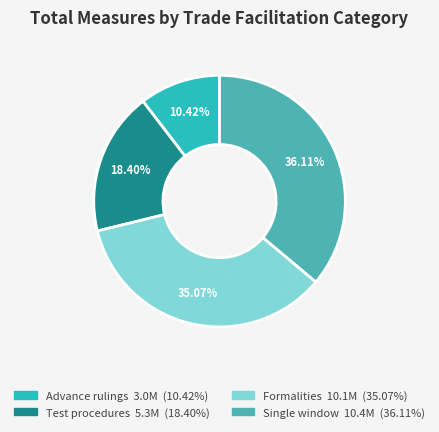

Is it true that Test procedures is 18% of the pie?

True